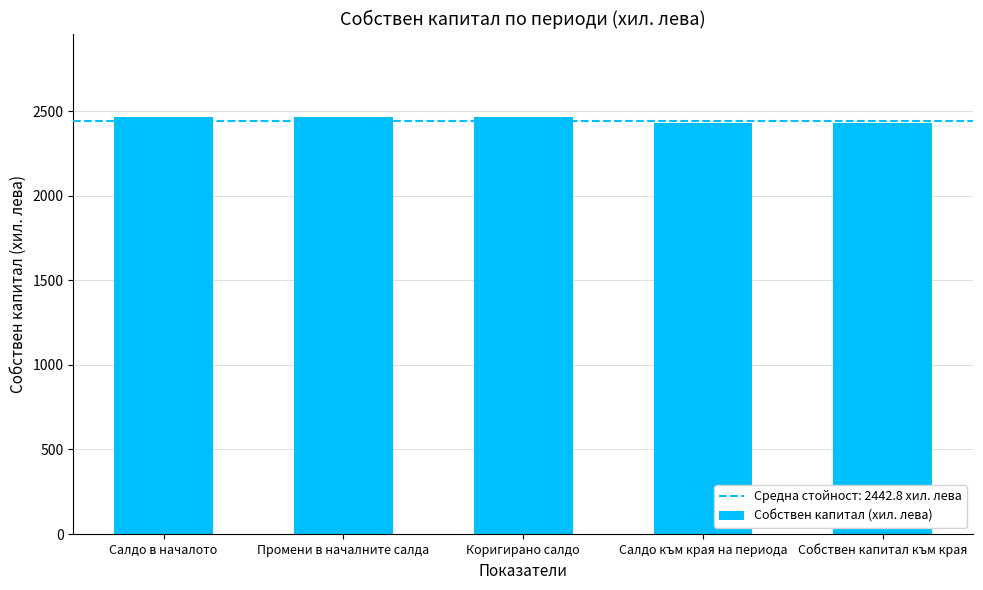

Count the values in the range 2428 to 2466.

5